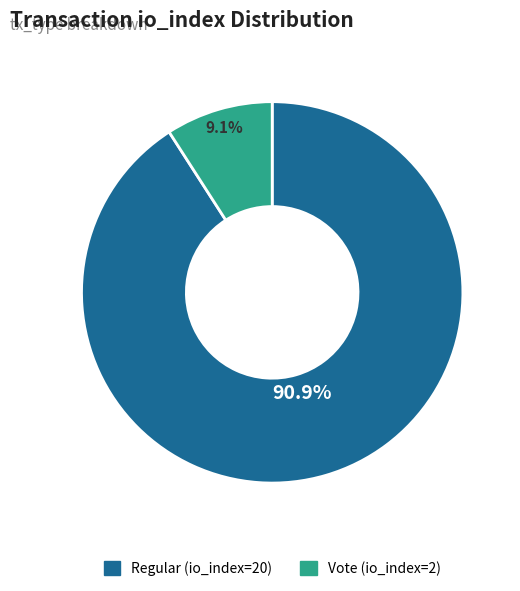

How many segments does this pie chart have?

2